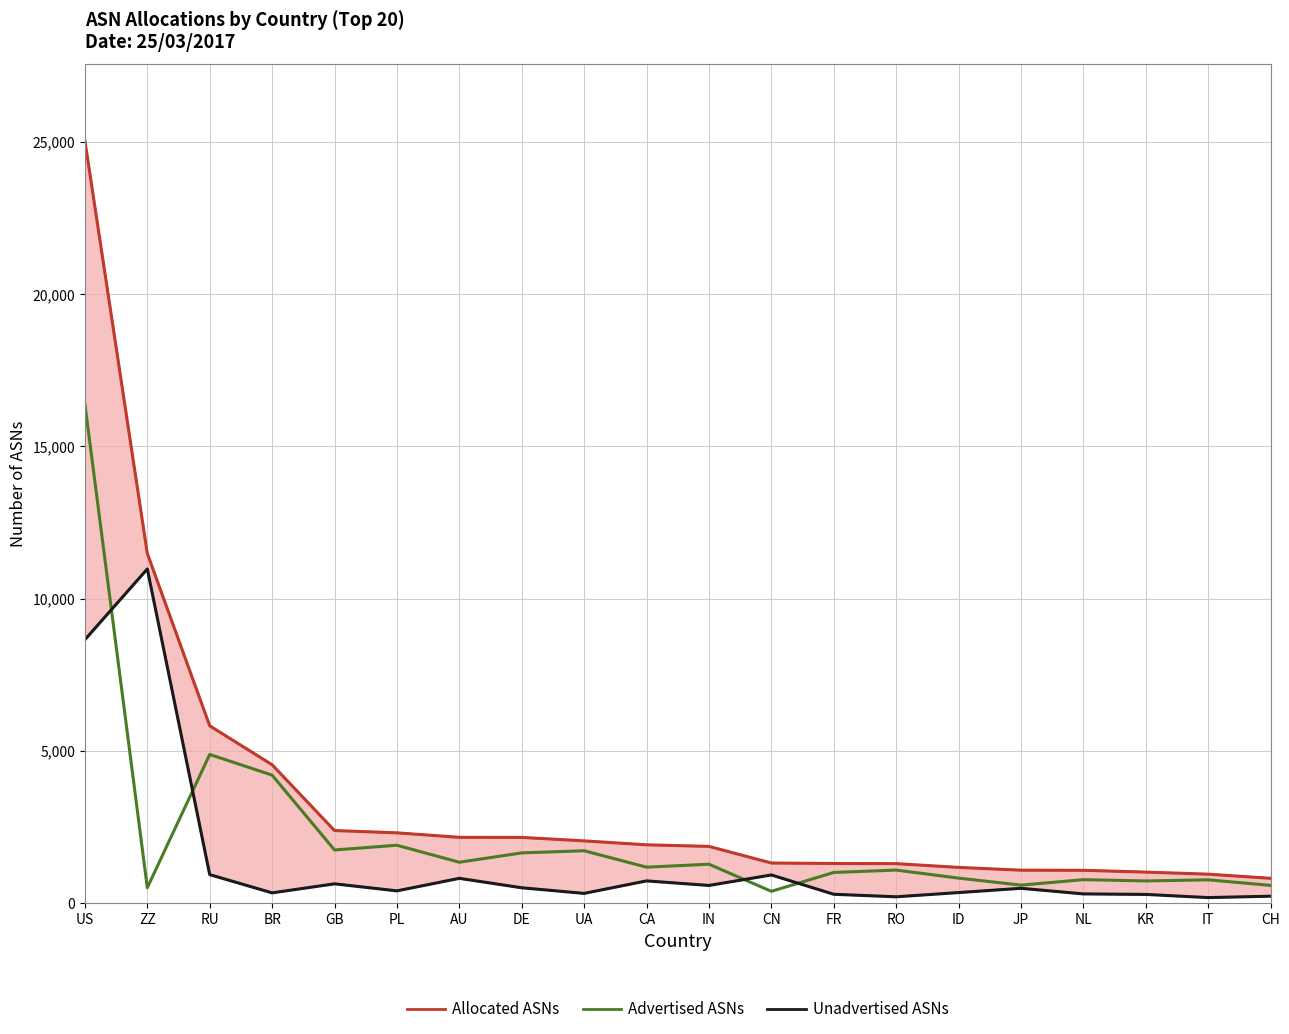

At which category is the sum across all series the highest?

US